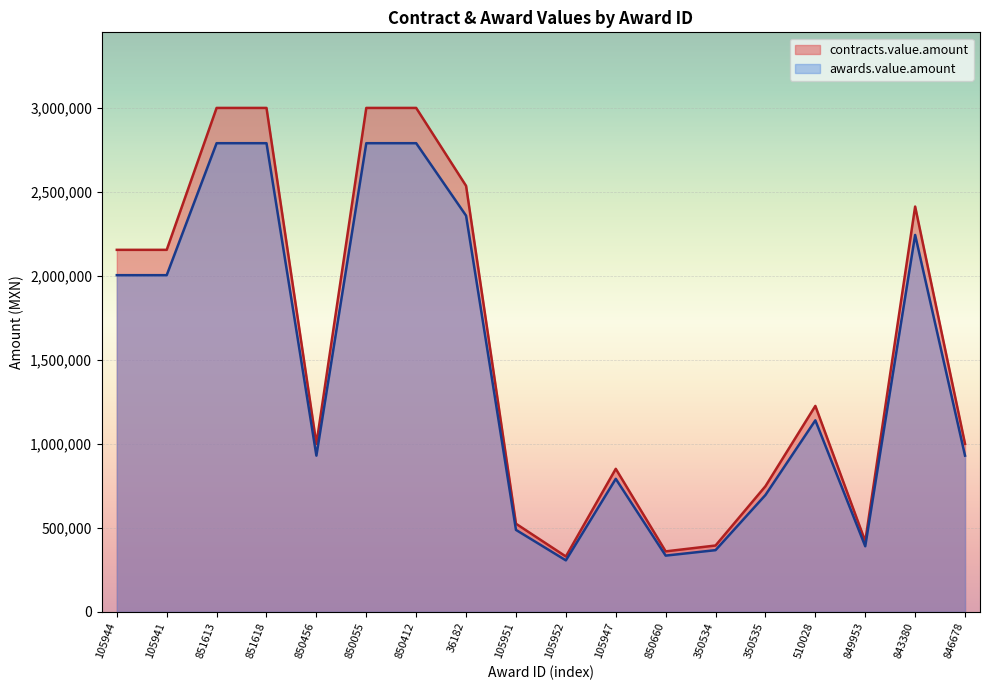

How many lines are shown in the chart?

2